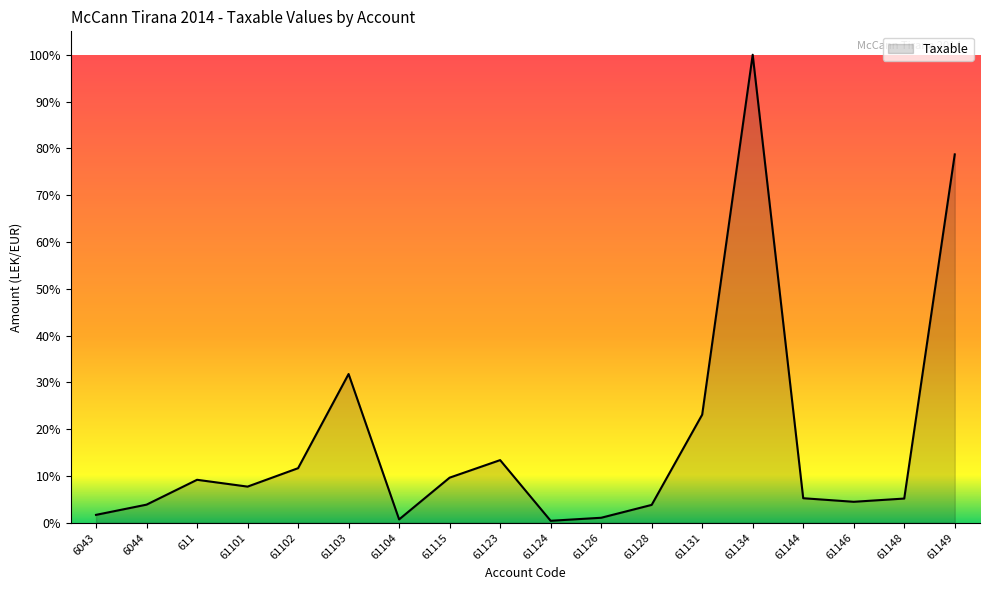

What is the sum of all values?

311.6